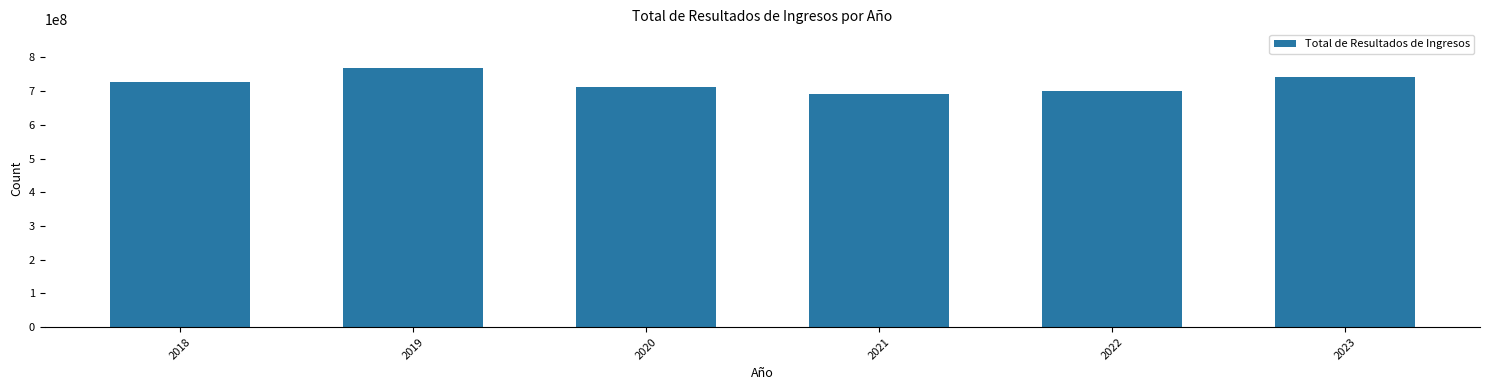

Between 2021 and 2020, which is larger?

2020